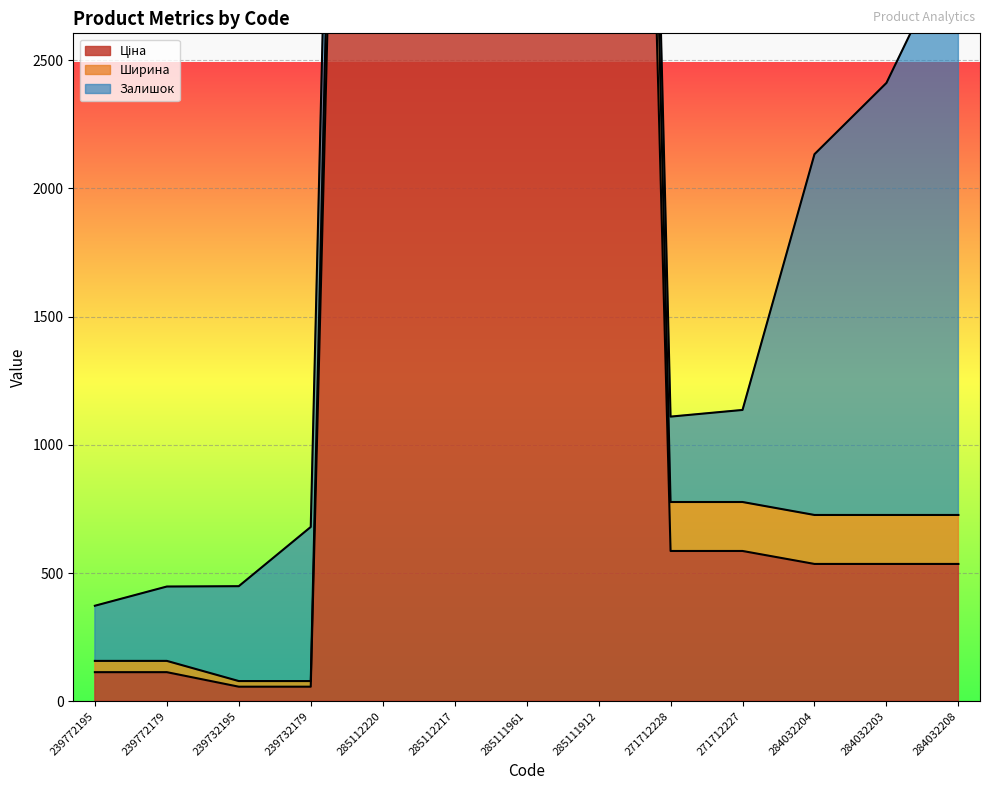

What is the difference between the maximum and minimum values in the Ширина series?

12254.9